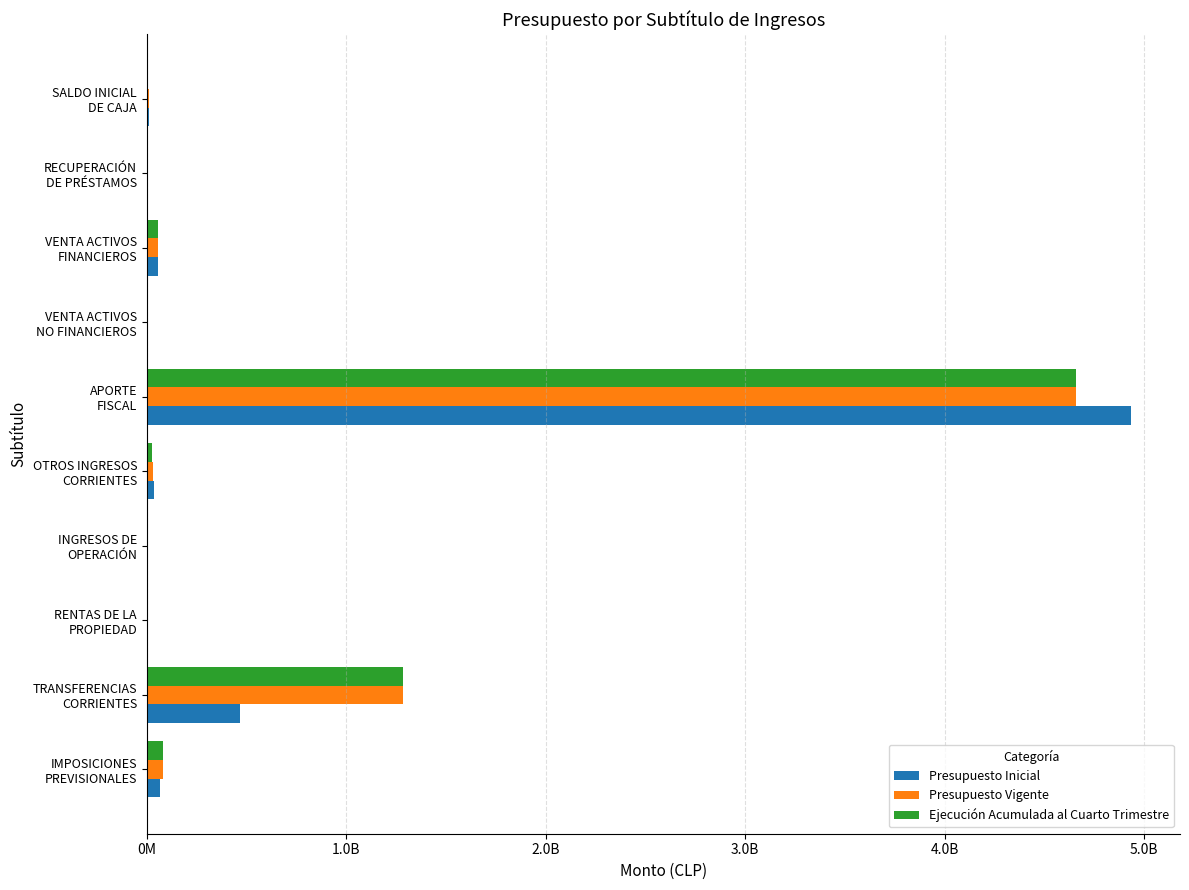

What are all the series names shown in the legend?

Presupuesto Inicial, Presupuesto Vigente, Ejecución Acumulada al Cuarto Trimestre